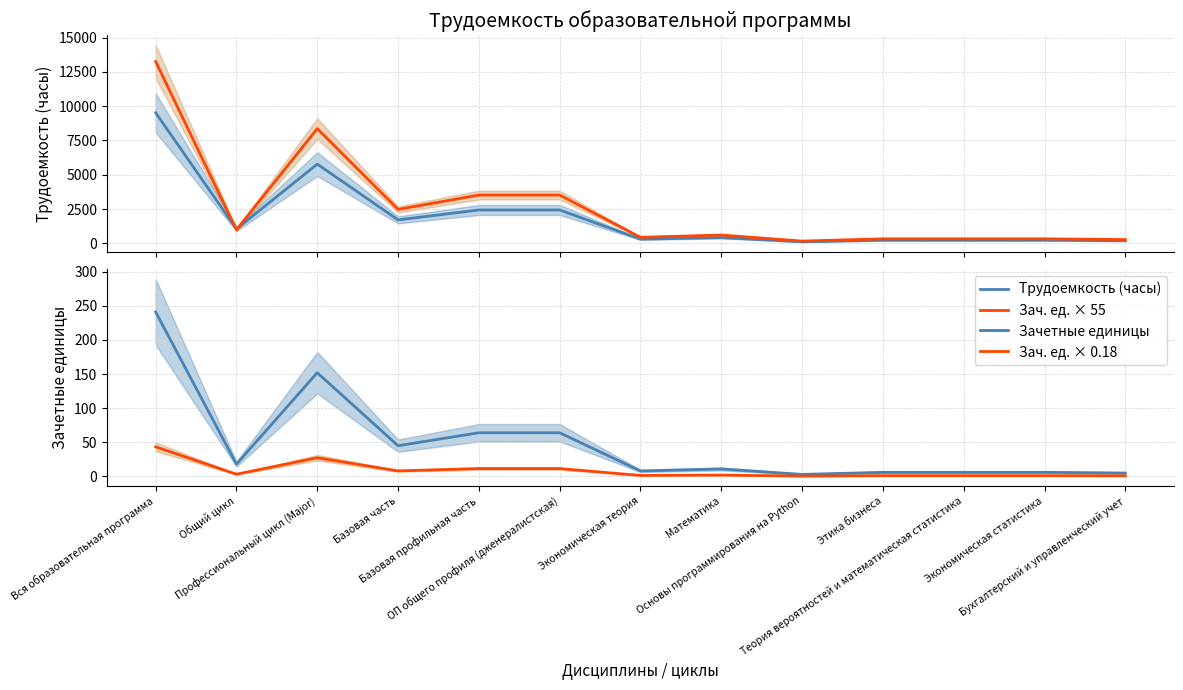

What is the average value of the Трудоемкость (часы) series?

1894.3